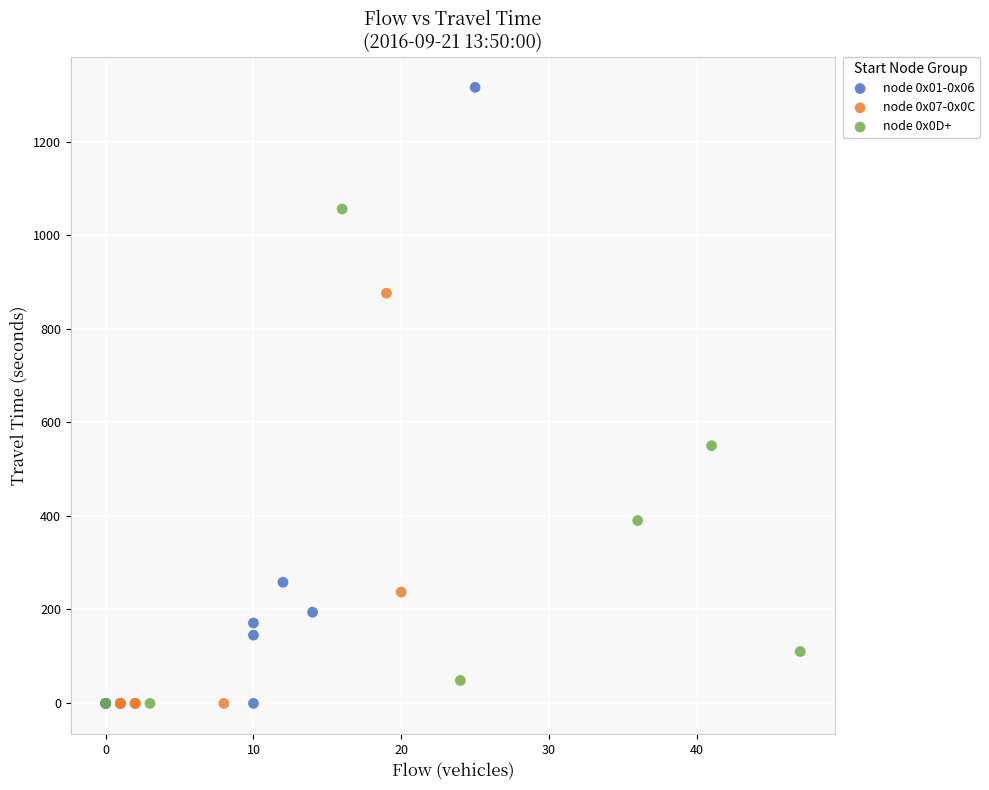

Which series has the widest spread of Y values?

node 0x01-0x06